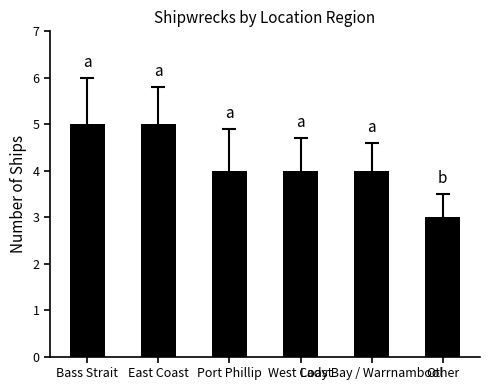

Where does the data first go above 4?

Bass Strait